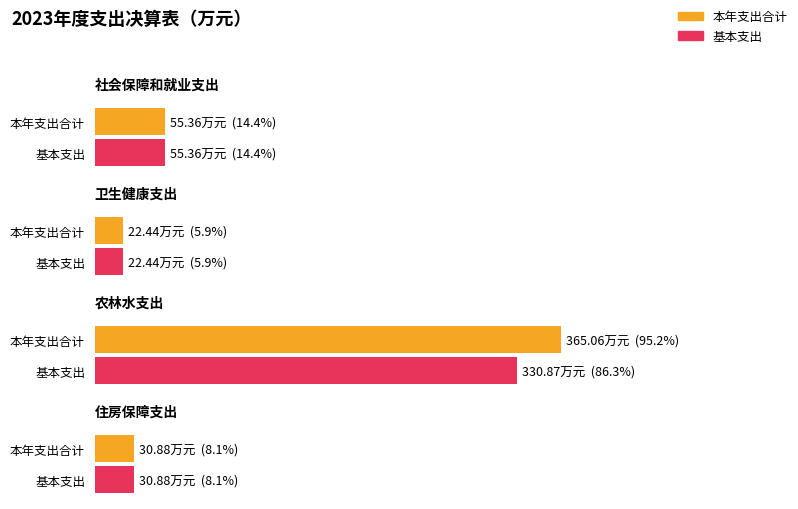

What is the total value across all series at 住房保障支出?

61.8